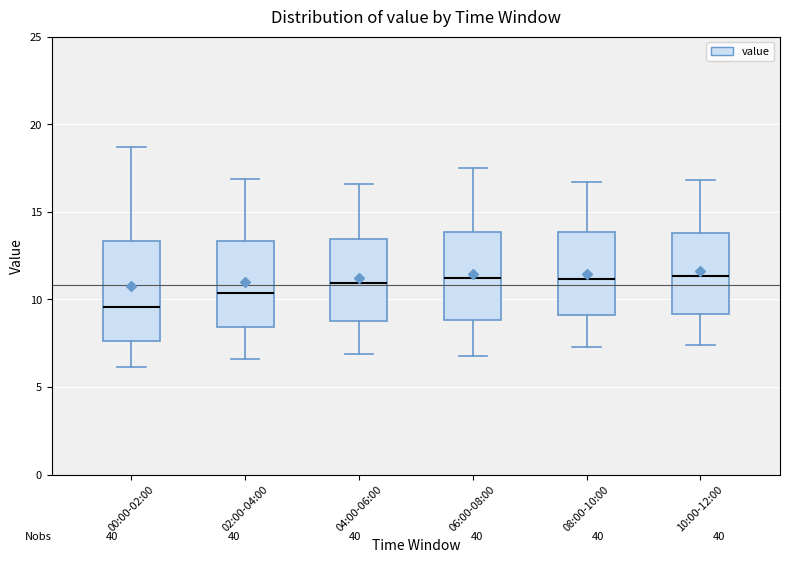

Which box has the lowest median line?

00:00-02:00